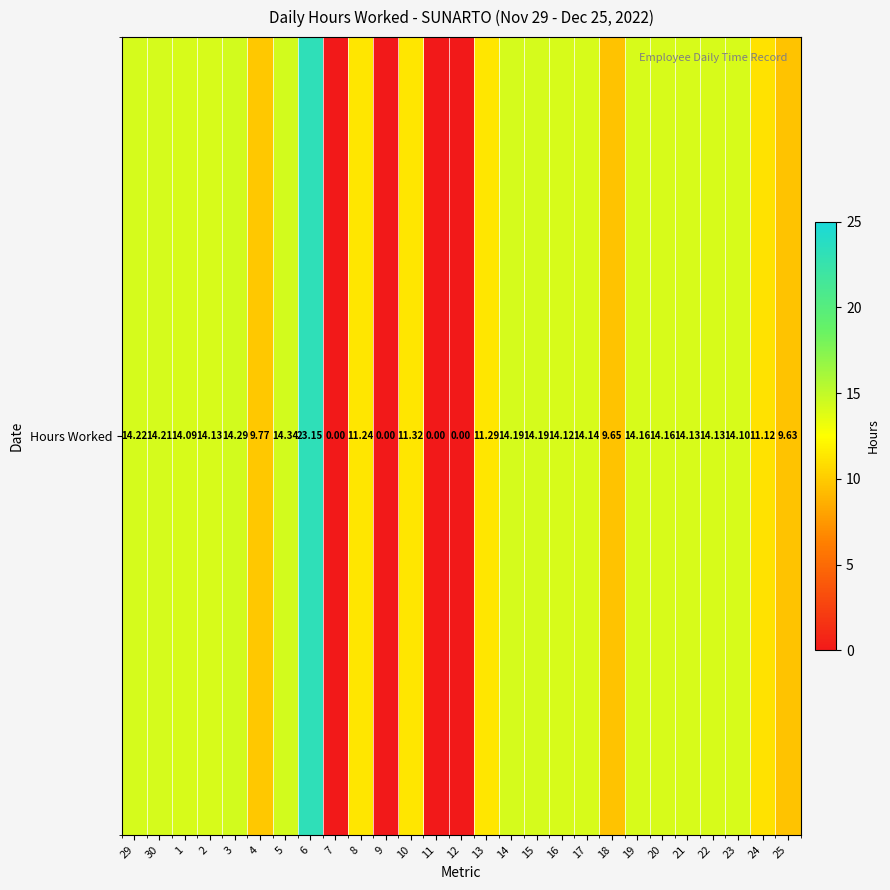

List the labels in order of value, smallest first.

7, 9, 11, 12, 25, 18, 4, 24, 8, 13, 10, 1, 23, 16, 2, 21, 22, 17, 19, 20, 14, 15, 30, 29, 3, 5, 6